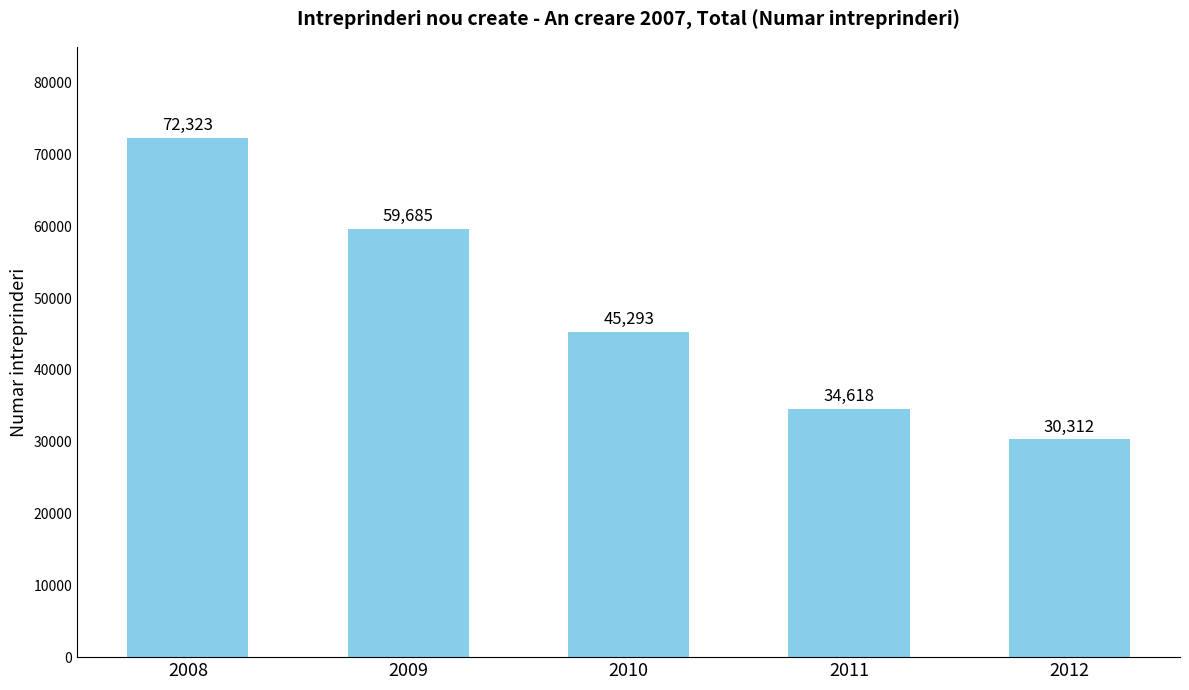

Reading left to right, list all the values displayed in this chart.

72323	59685	45293	34618	30312